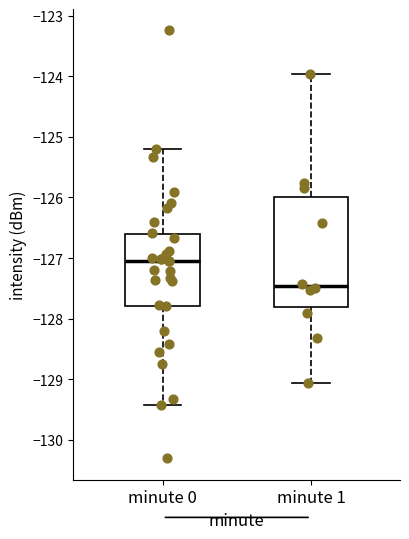

Which box is the tallest, from its lower edge to its upper edge?

minute 1